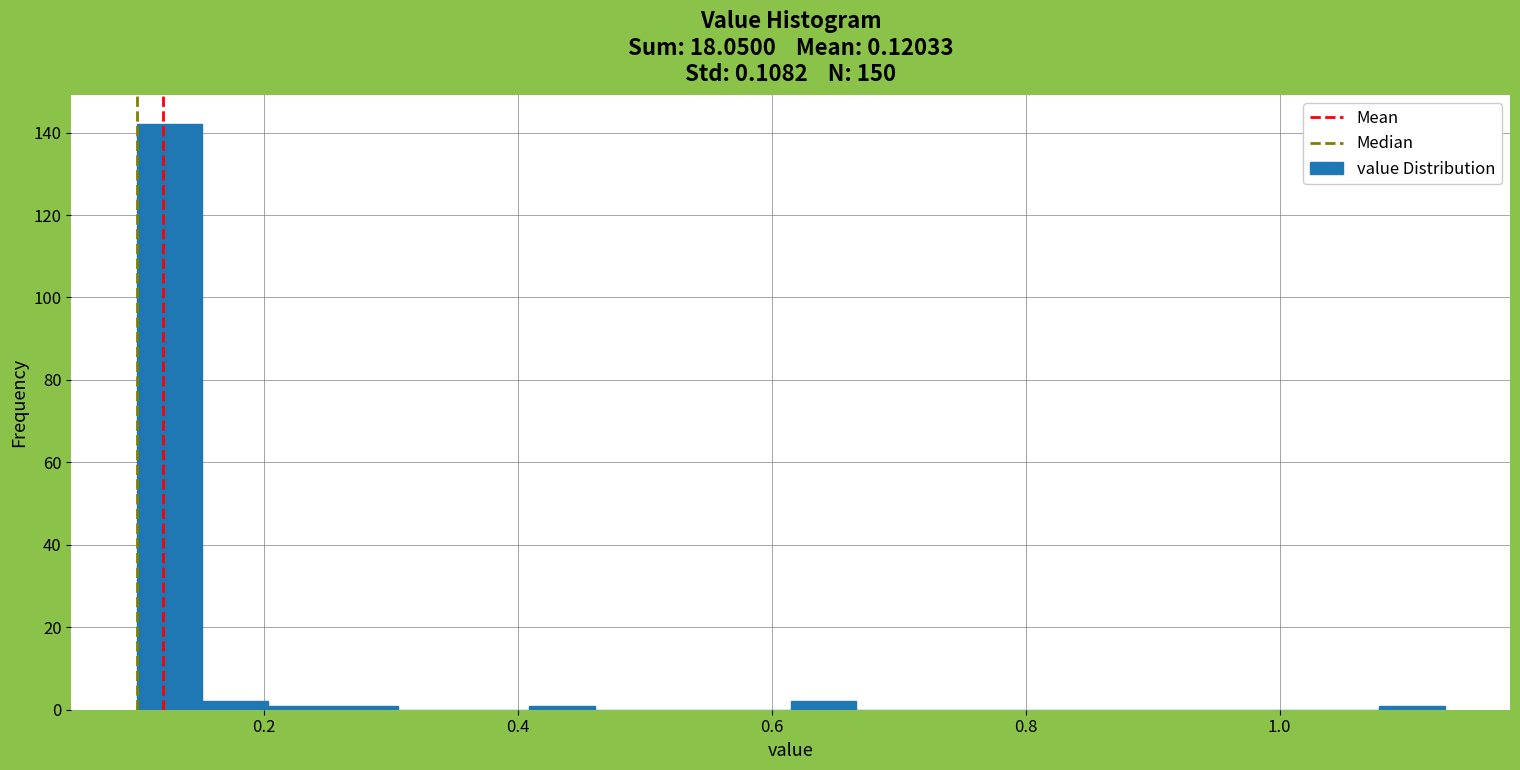

Read against the x-axis, roughly where is the centre of the tallest bar?

0.12